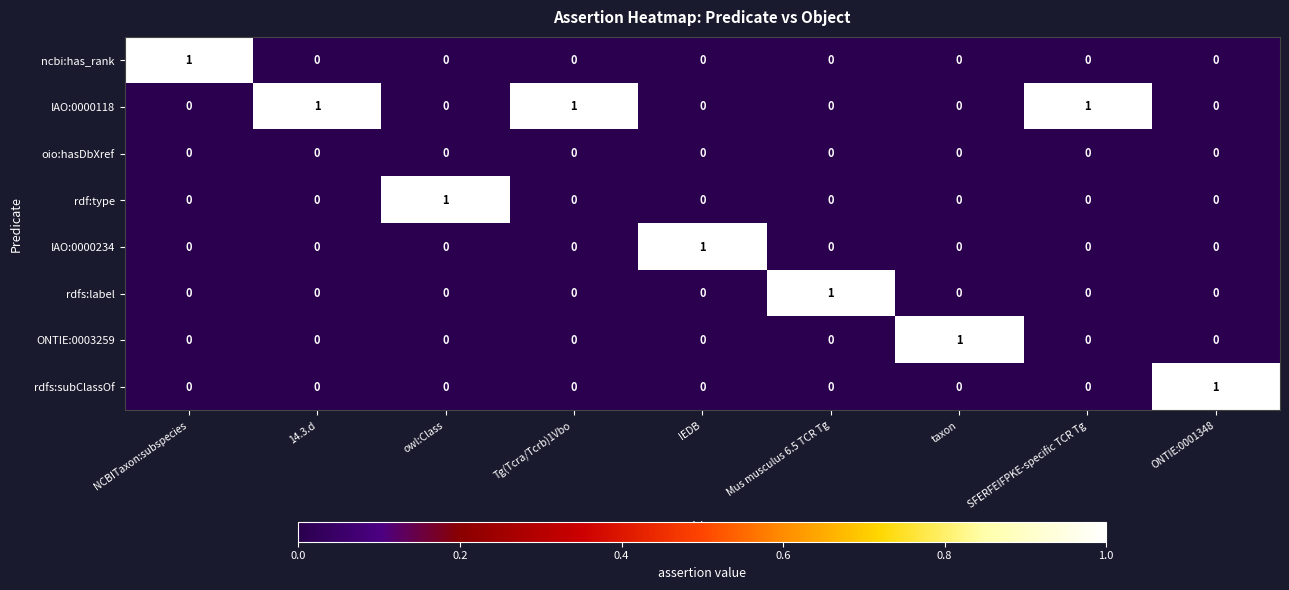

Which series has the largest total across all categories?

IAO:0000118